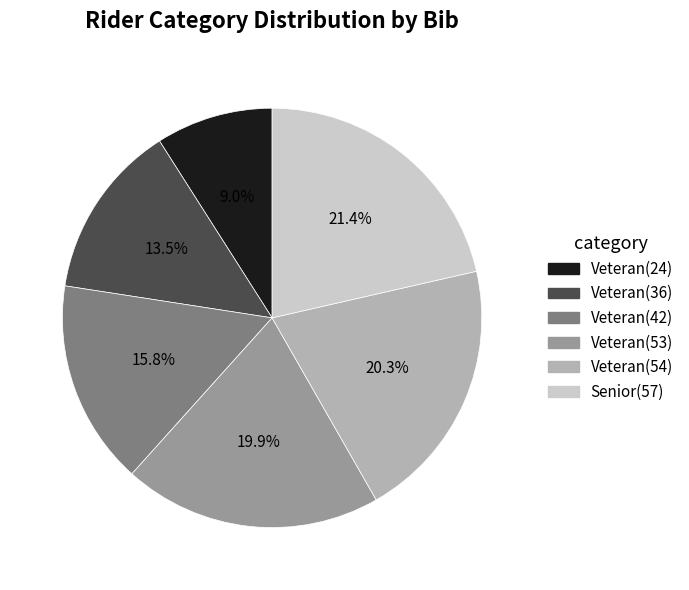

Which has a higher value, Veteran(24) or Veteran(54)?

Veteran(54)